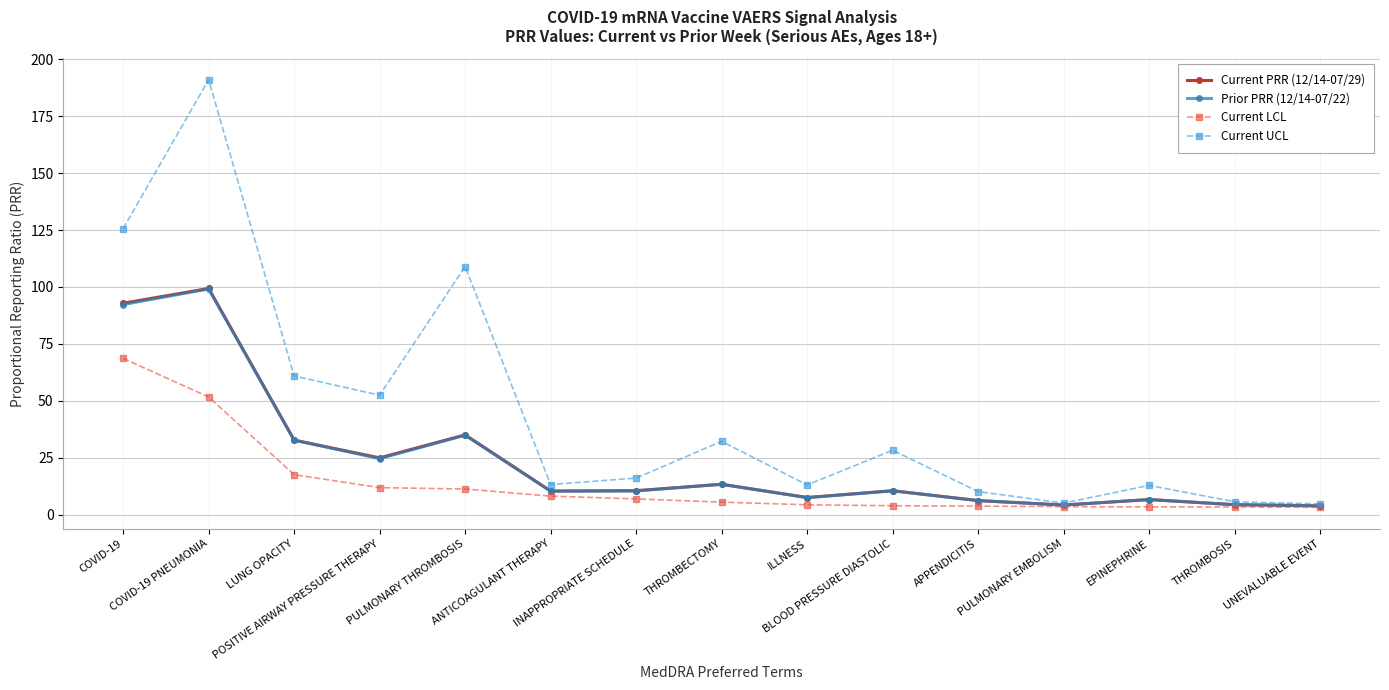

What is the maximum value for Prior PRR (12/14-07/22)?

99.1